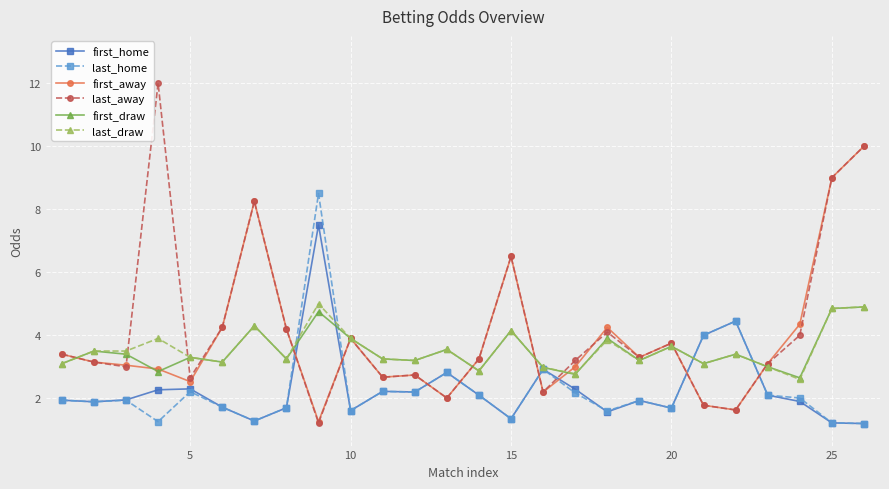

What is the difference between the maximum and minimum values in the last_away series?

10.8